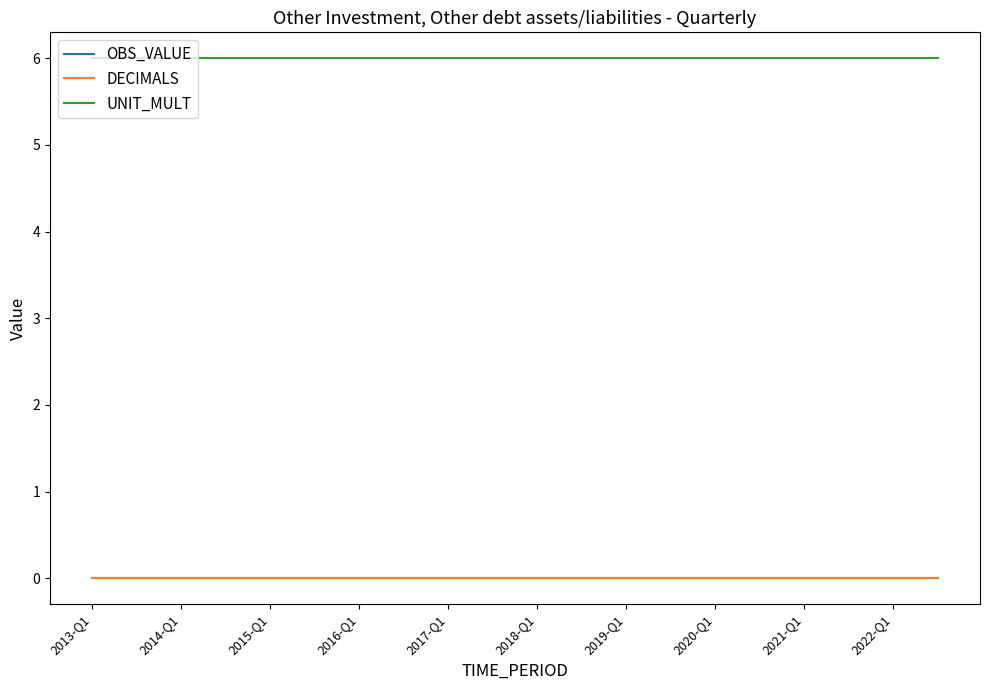

Is this an area chart (filled region under the line)?

No